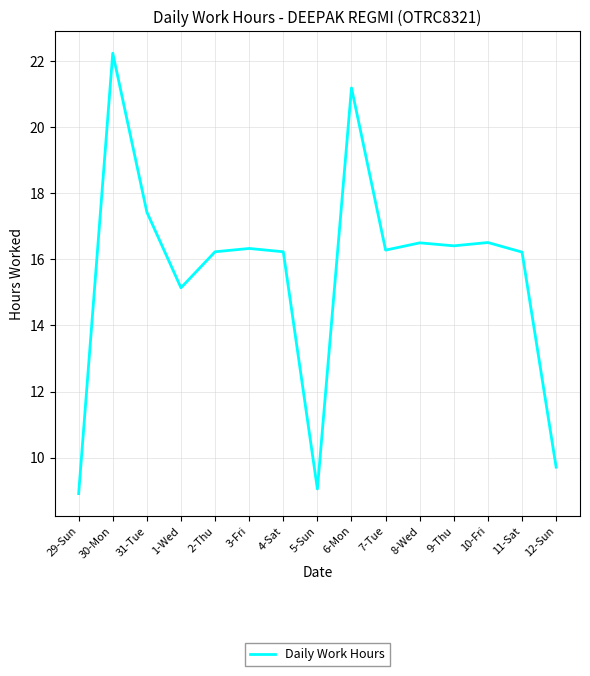

What is the sum of all values?

234.4